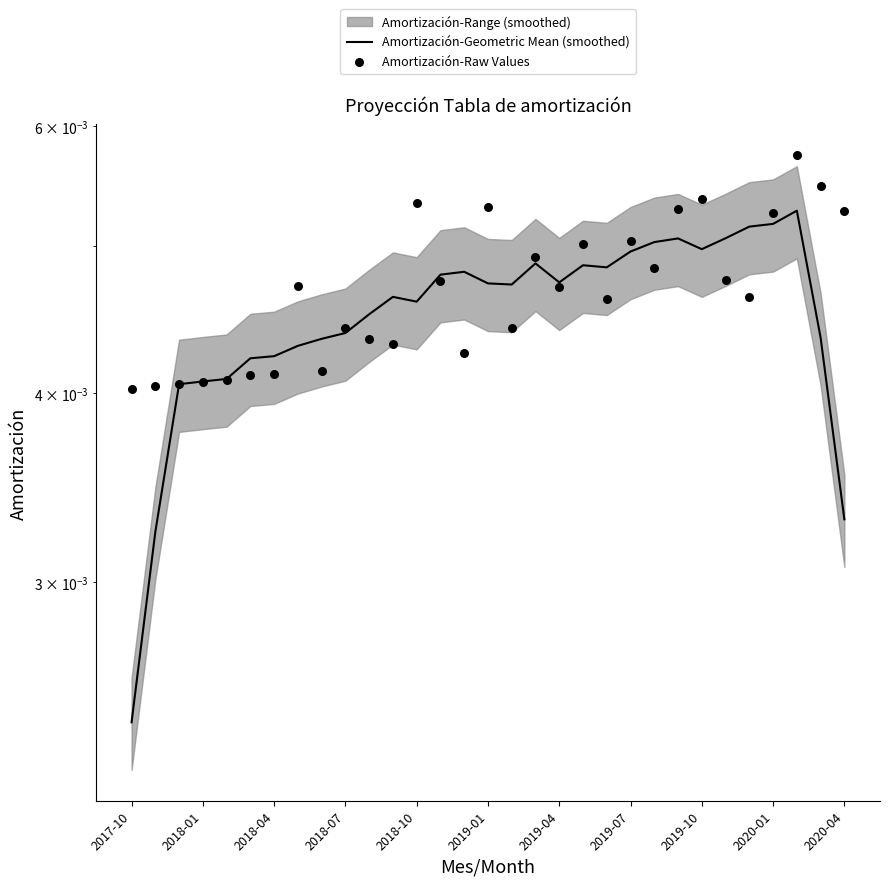

Is the value of Amortización-Raw Values at 20 greater than the value of Amortización-Geometric Mean (smoothed) at 12?

Yes